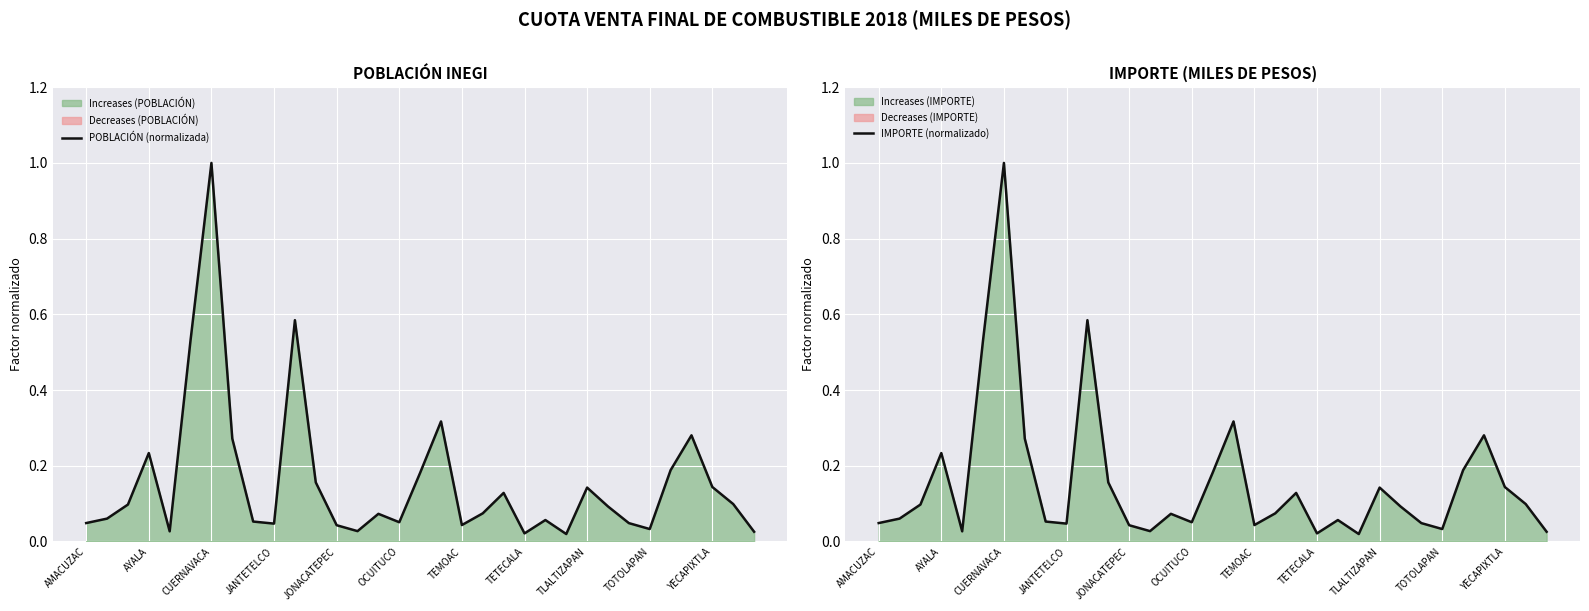

The IMPORTE (normalizado) series shows 0.2 at CUERNAVACA. True or false?

False